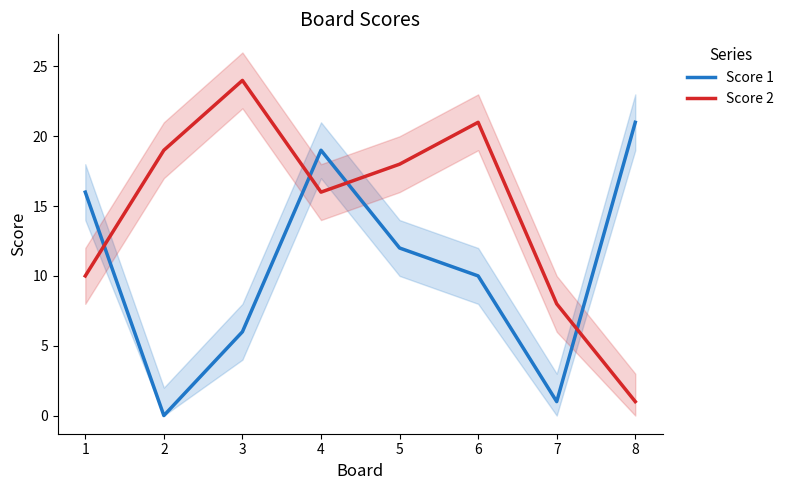

Rank the series by their average value, from highest to lowest.

Score 2, Score 1